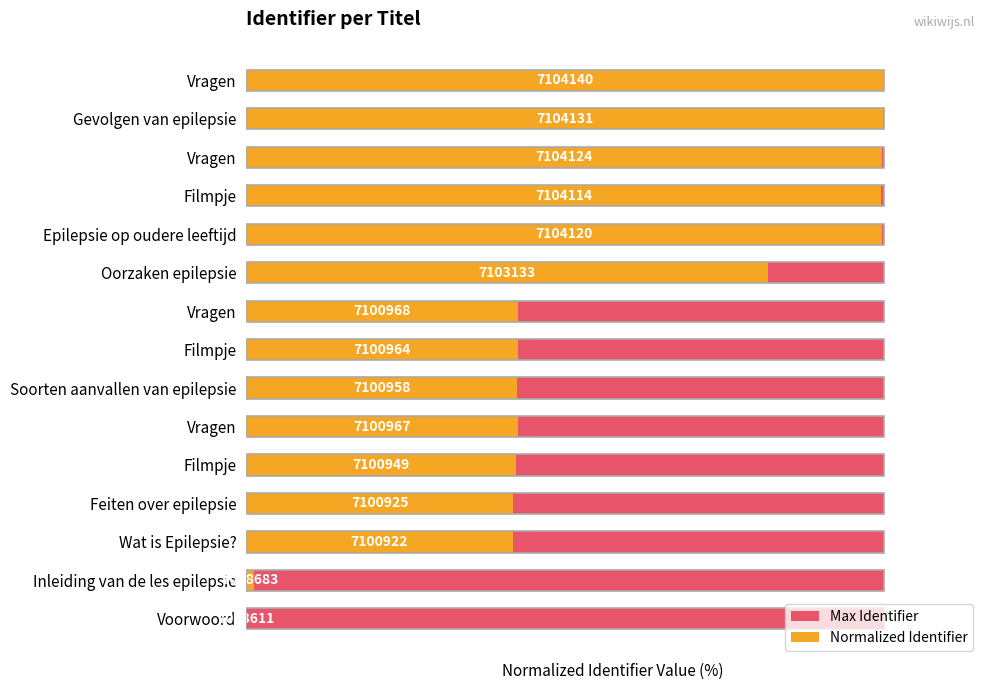

Does the chart contain any negative values?

No